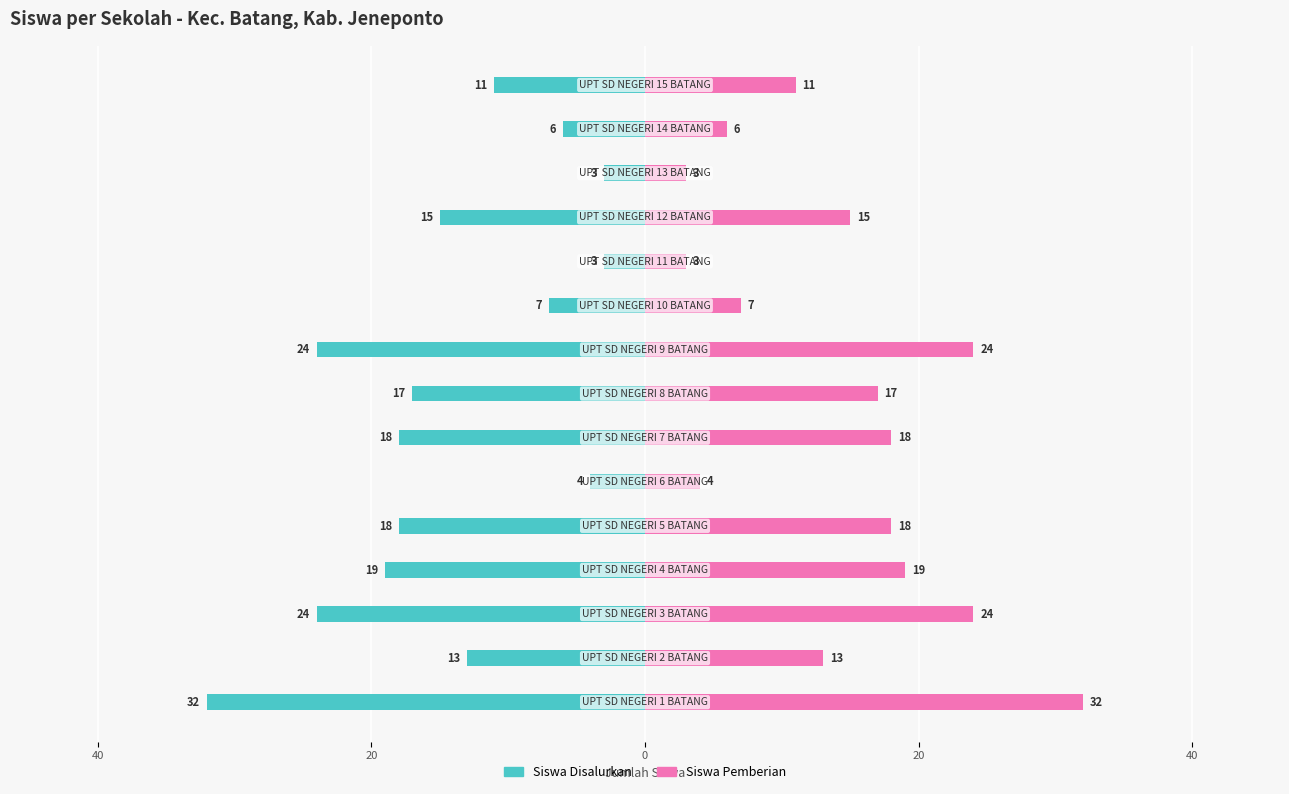

Which series has the largest range (max minus min)?

Siswa Disalurkan